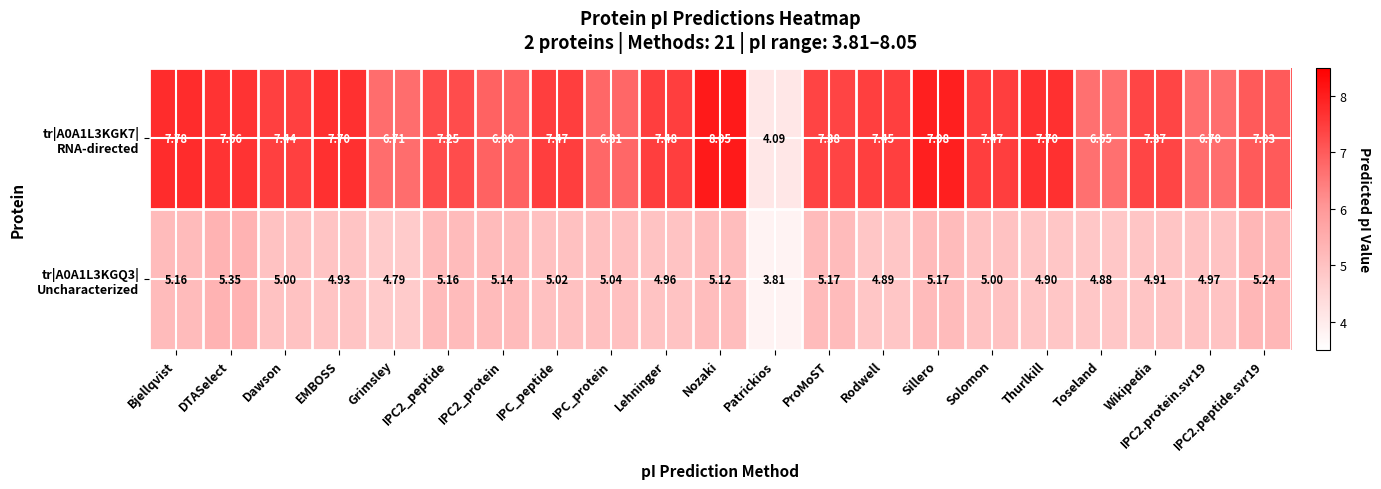

At which category does the chart reach its minimum across all series?

Patrickios